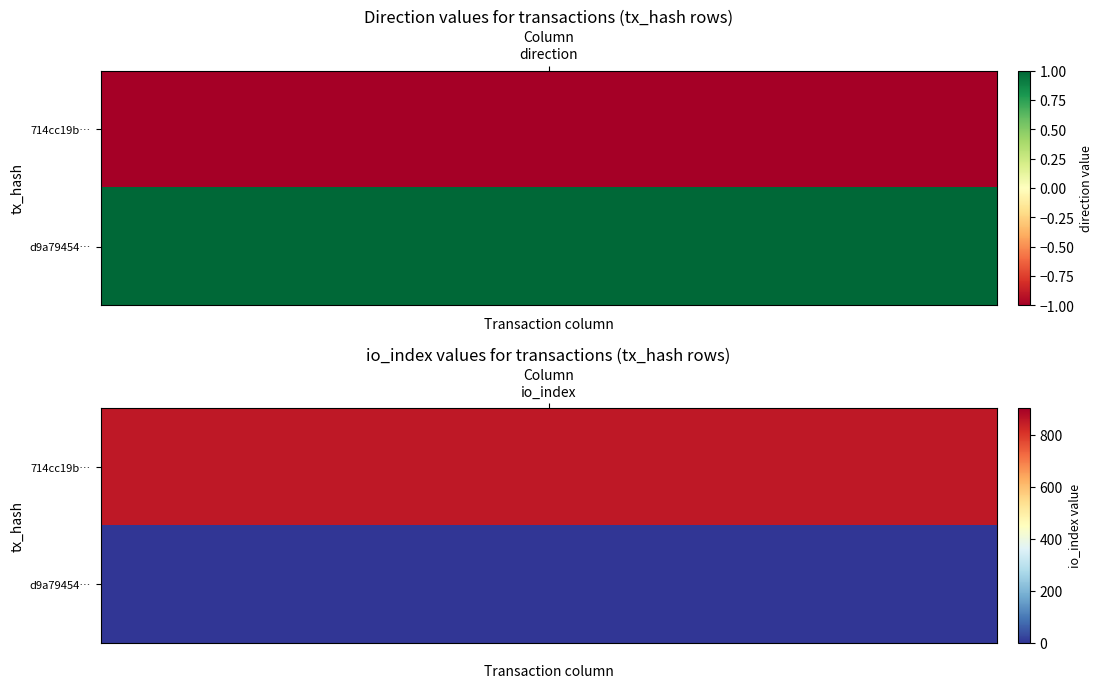

What is the difference between the d9a794541cb0c5891e20fbabdee8ca1d0e41c3f values at 1 and 0?

1